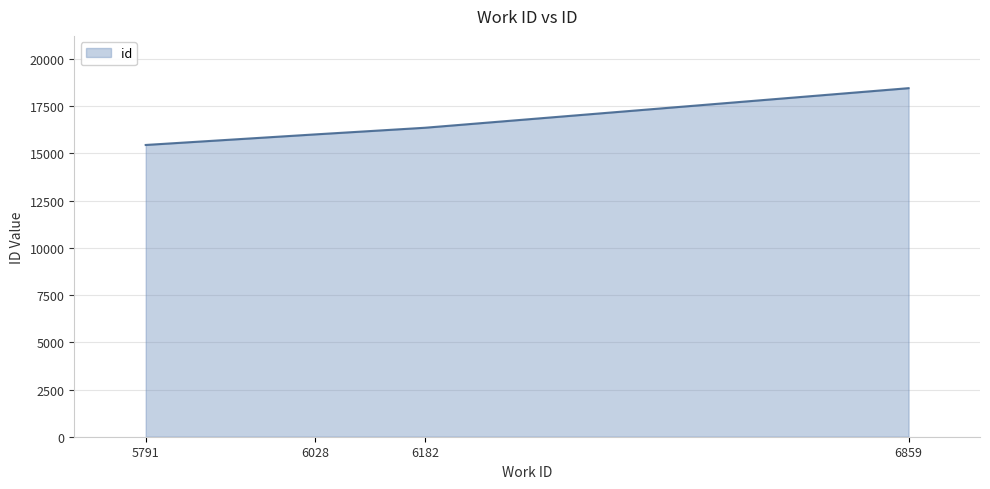

How many lines are shown in the chart?

1